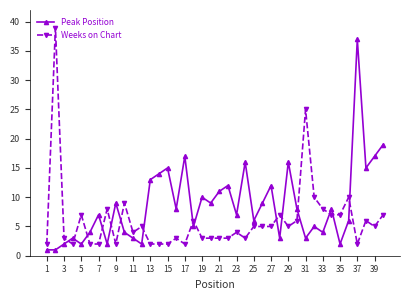

Which series has the largest total across all categories?

Peak Position